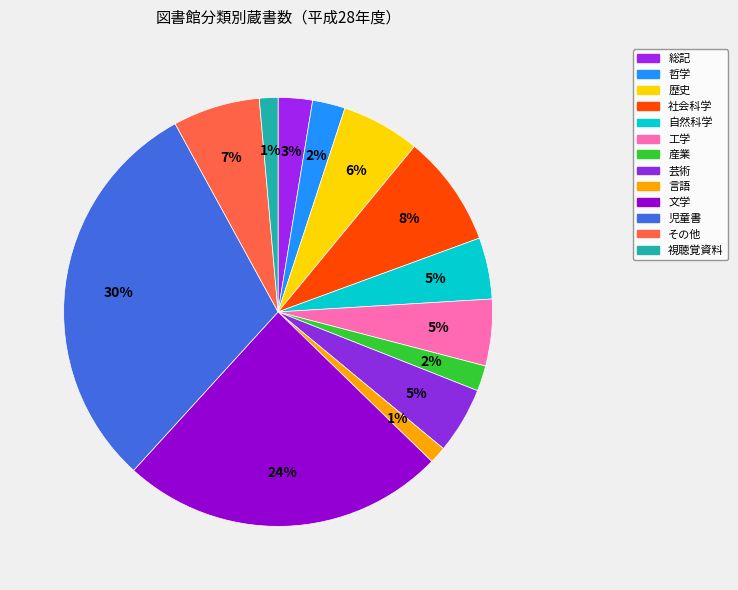

To the nearest percent, what is the difference between the largest and smallest slice percentages?

29%